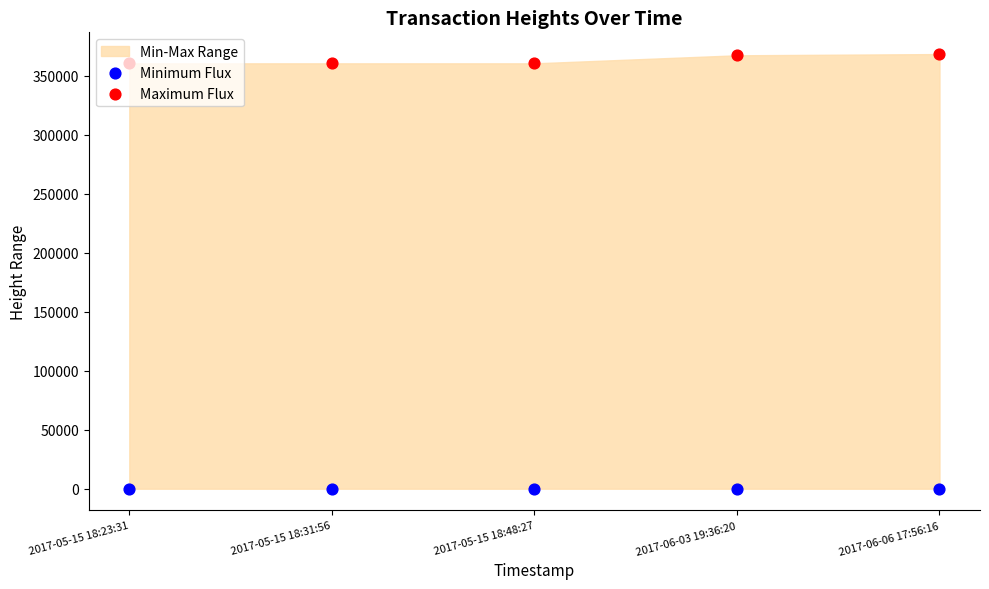

Which series has the largest Y range (max minus min)?

Maximum Flux